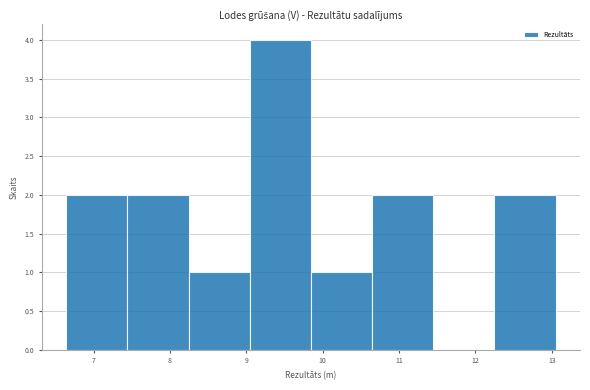

Reading left to right, transcribe this chart: for each bar, give the range it covers on the x-axis and its height. Neither the bar edges nor the heights are printed on the chart, so give them approximately, as read against the axes.

6.6 to 7.4: 2
7.4 to 8.2: 2
8.2 to 9.0: 1
9.0 to 9.8: 4
9.8 to 10.6: 1
10.6 to 11.4: 2
11.4 to 12.2: 0
12.2 to 13.1: 2